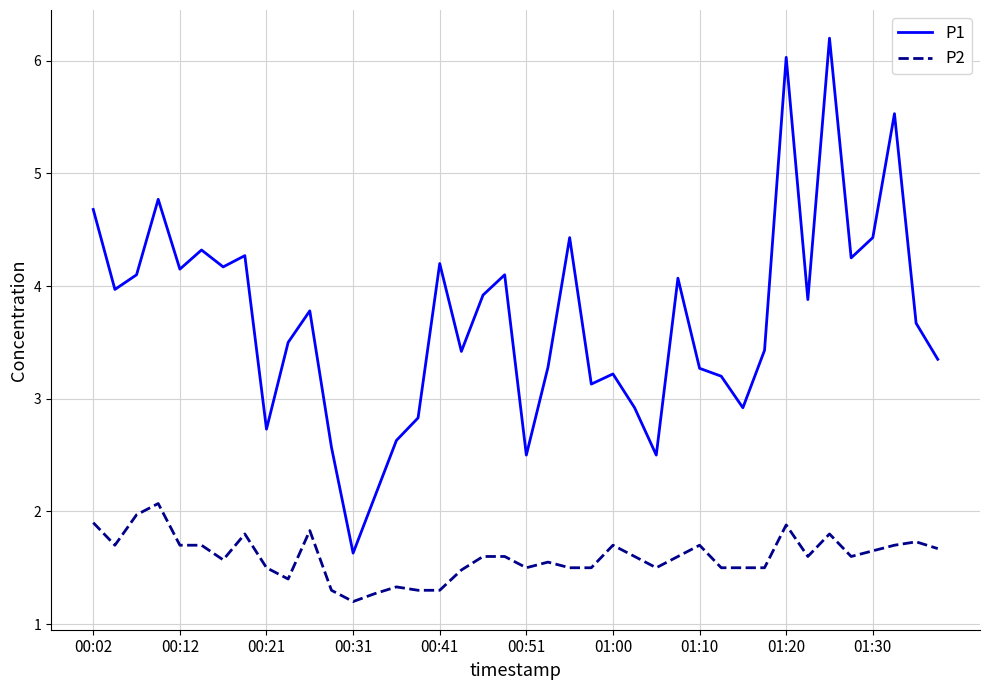

True or false: P1 and P2 cross at least once.

False